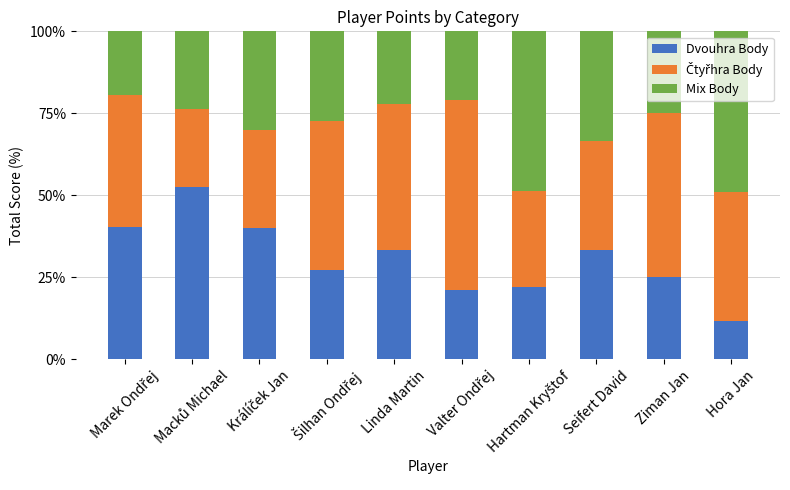

What is the highest value of the Dvouhra Body series?

52.6